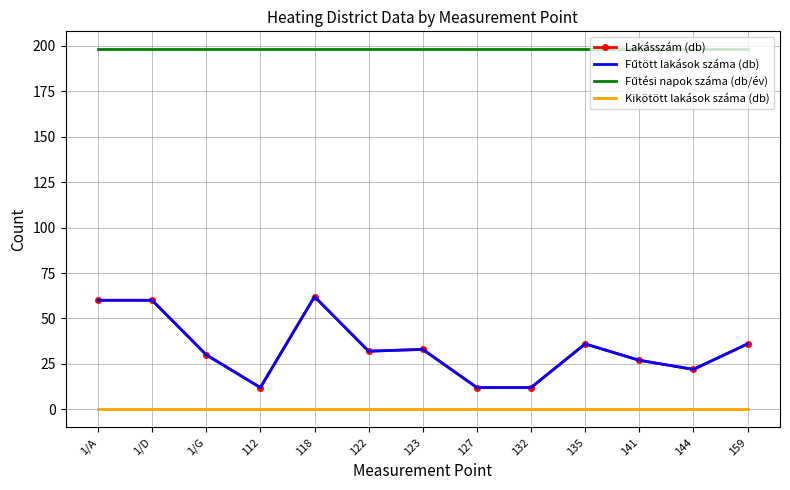

List the labels in order of Kikötött lakások száma (db) value, largest first.

1/A, 1/D, 1/G, 112, 118, 122, 123, 127, 132, 135, 141, 144, 159